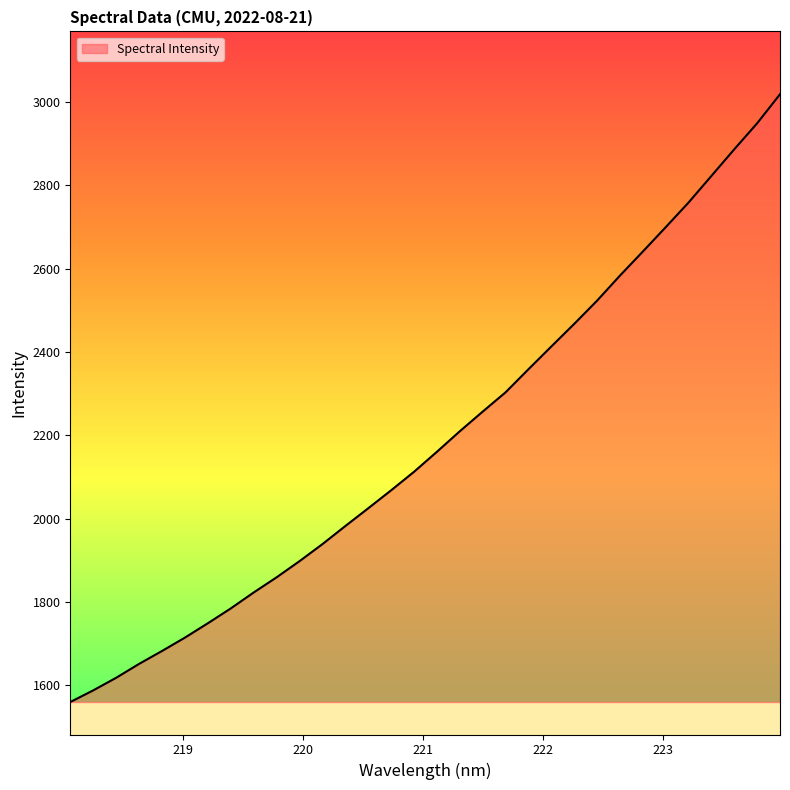

What is the difference between the maximum and minimum values?

1459.4